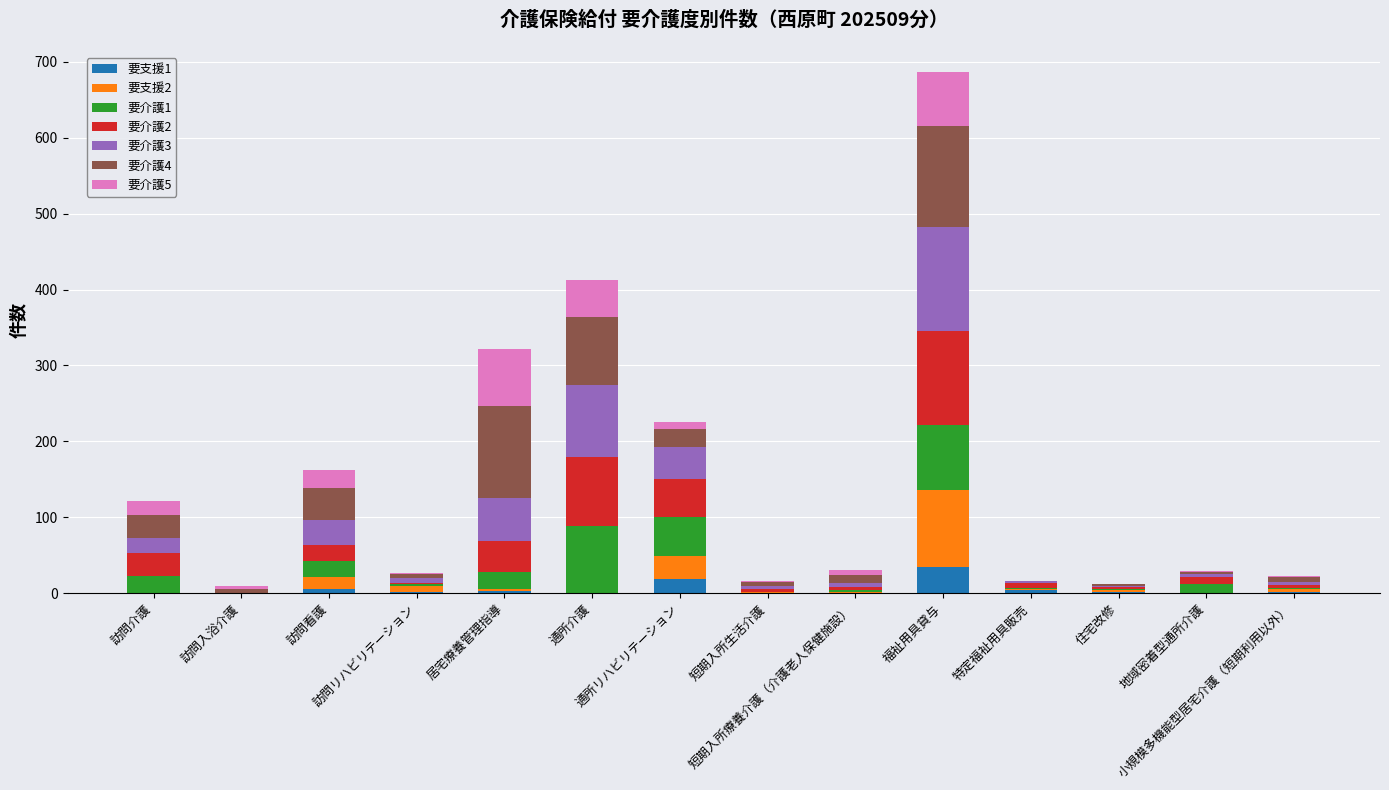

What are all the series names shown in the legend?

要支援1, 要支援2, 要介護1, 要介護2, 要介護3, 要介護4, 要介護5